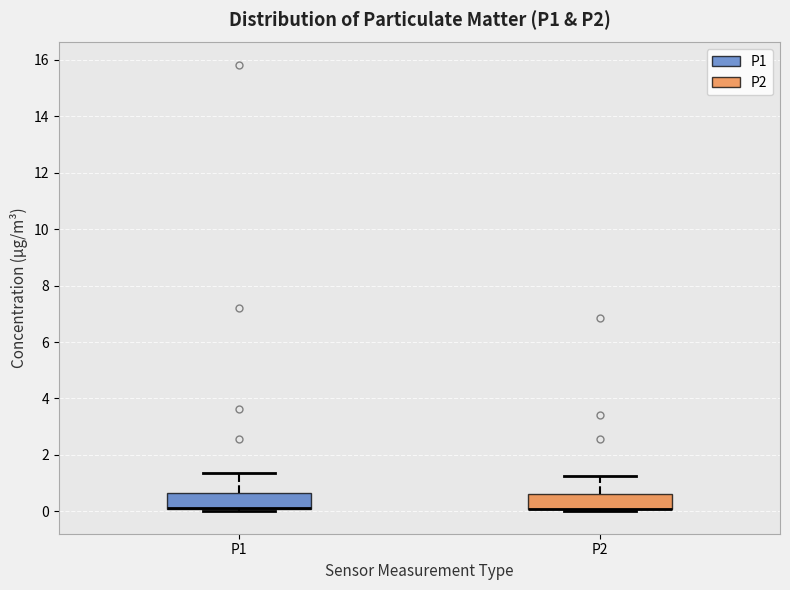

Where is the upper edge of the box for P1 on the y-axis? The values are not printed on the chart, so give them approximately, as read against the axis.

0.6